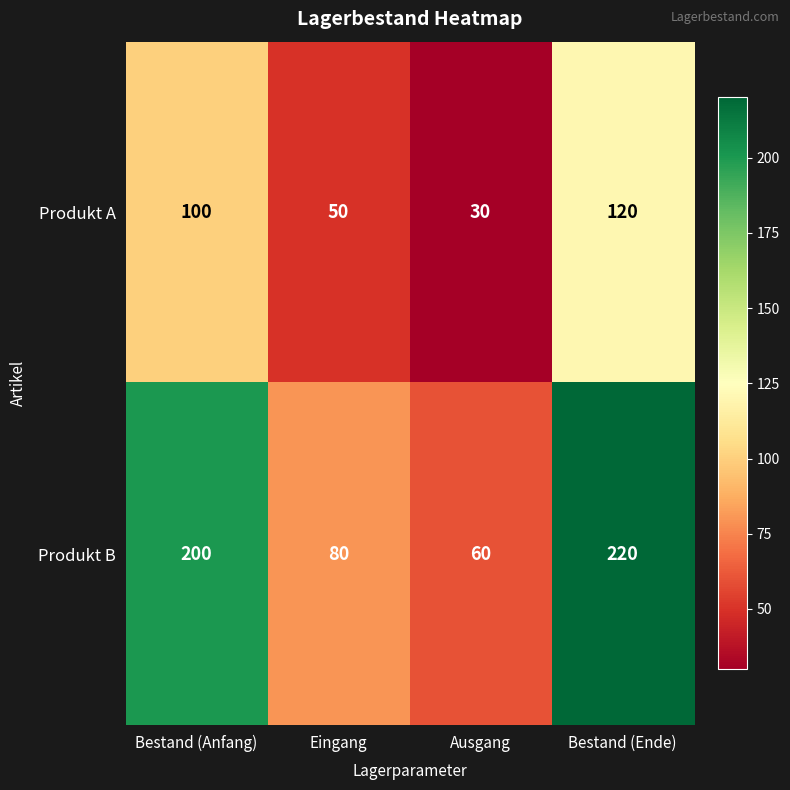

Reading right to left, what are all the values shown in this chart?

Produkt A: 120	30	50	100
Produkt B: 220	60	80	200